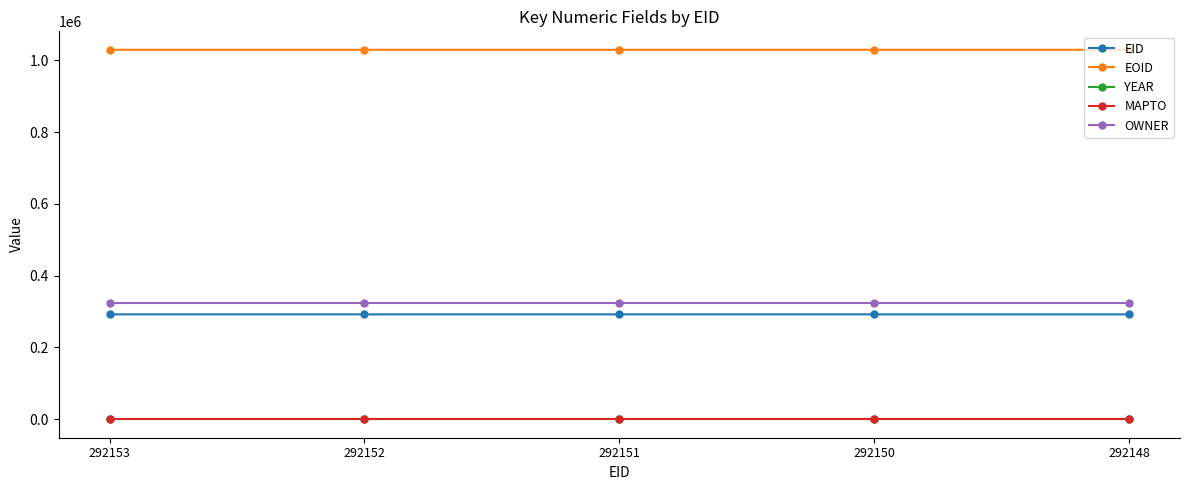

How many distinct data groups are displayed?

5